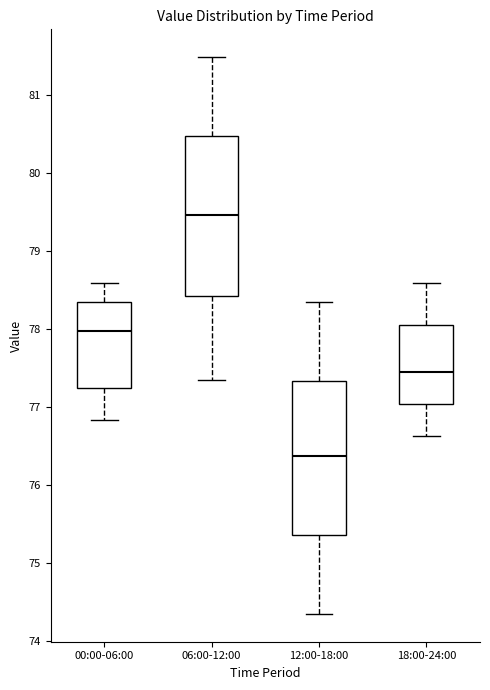

Reading left to right, read every box against the y-axis: the position of its median line, the range the box covers, and the ends of its whiskers. The values are not printed on the chart, so give them approximately, as read against the axis.

00:00-06:00: median 78.0, box 77.2 to 78.3, whiskers 76.8 to 78.6
06:00-12:00: median 79.5, box 78.4 to 80.5, whiskers 77.3 to 81.5
12:00-18:00: median 76.4, box 75.4 to 77.3, whiskers 74.3 to 78.3
18:00-24:00: median 77.4, box 77.0 to 78.0, whiskers 76.6 to 78.6